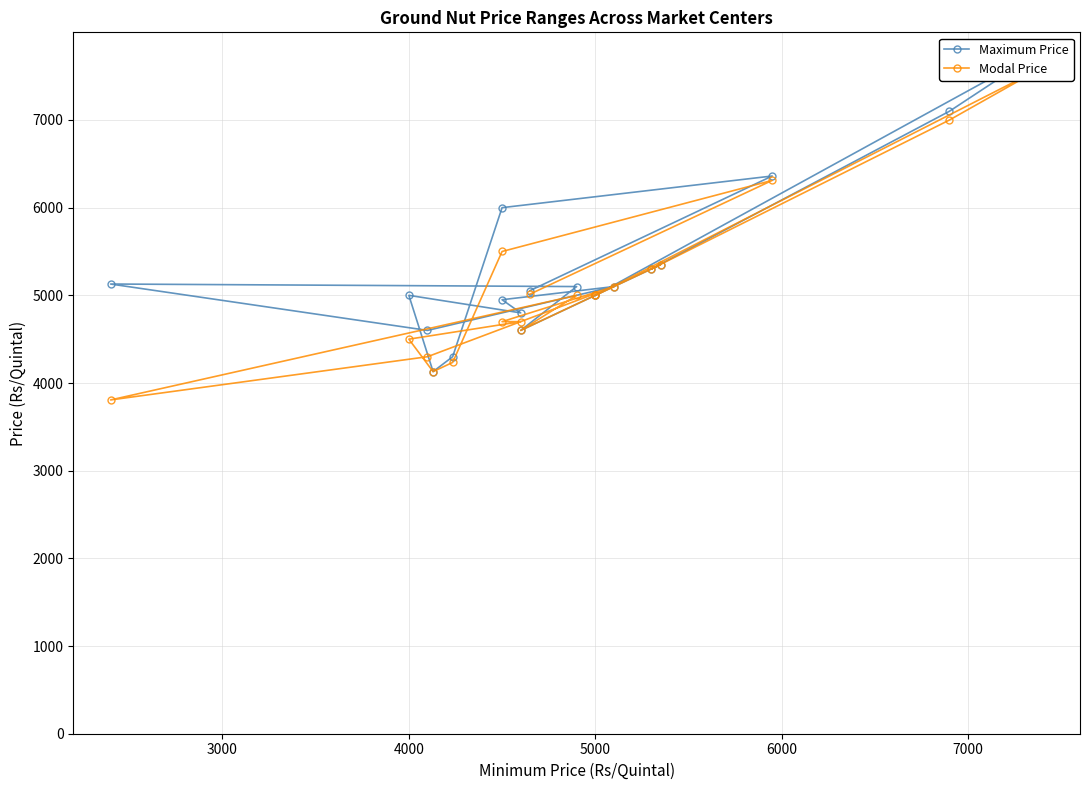

What is the lowest value of the Maximum Price series?

4130